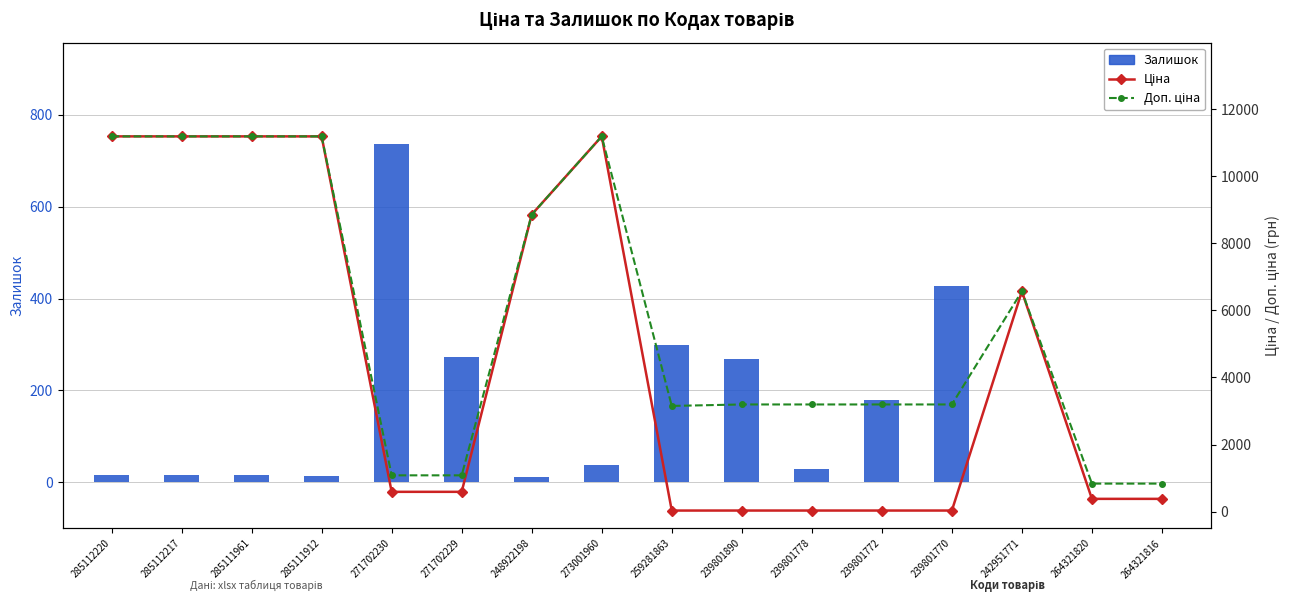

Is the value of Доп. ціна at 239801772 greater than the value of Ціна at 273001960?

No